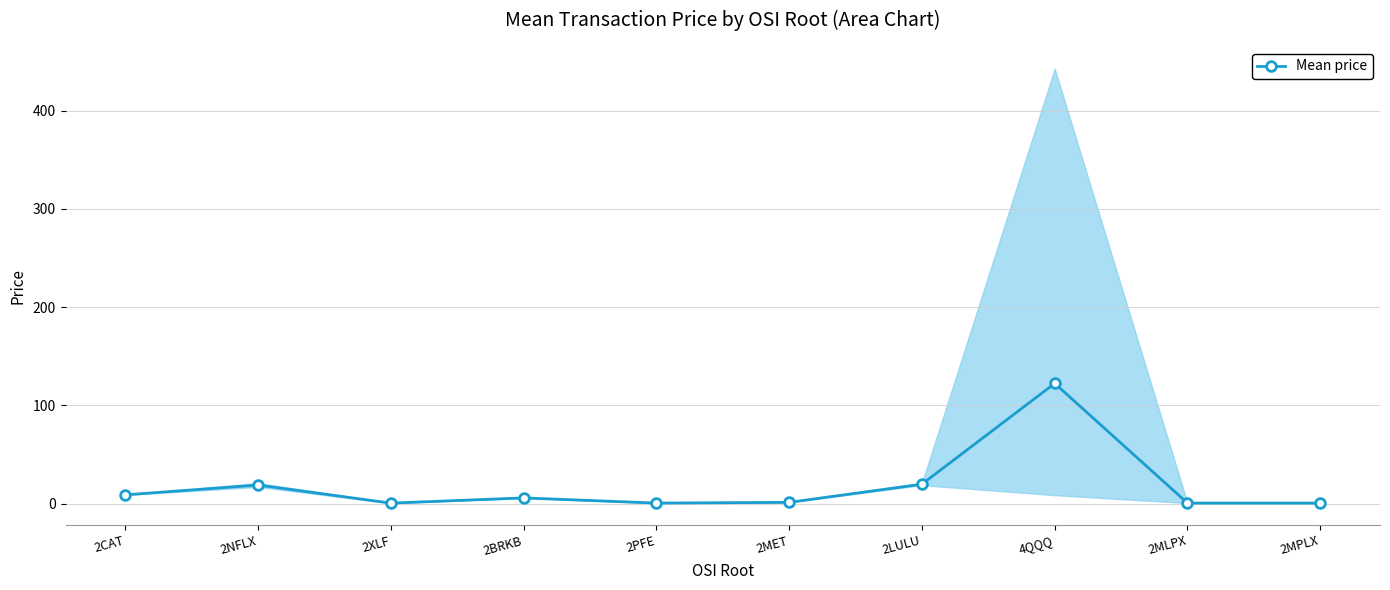

How many lines are shown in the chart?

1